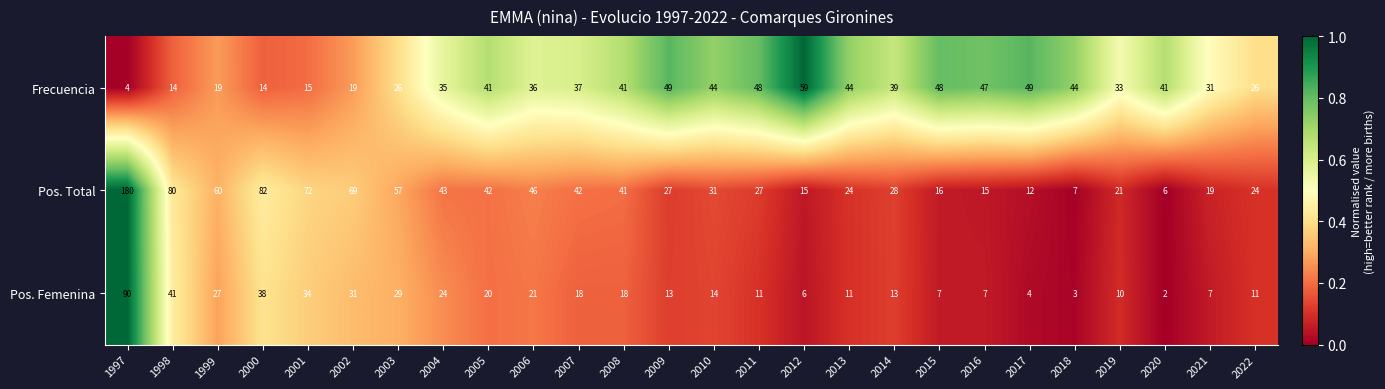

Is it true that Pos. Total equals 82 at 2000?

True